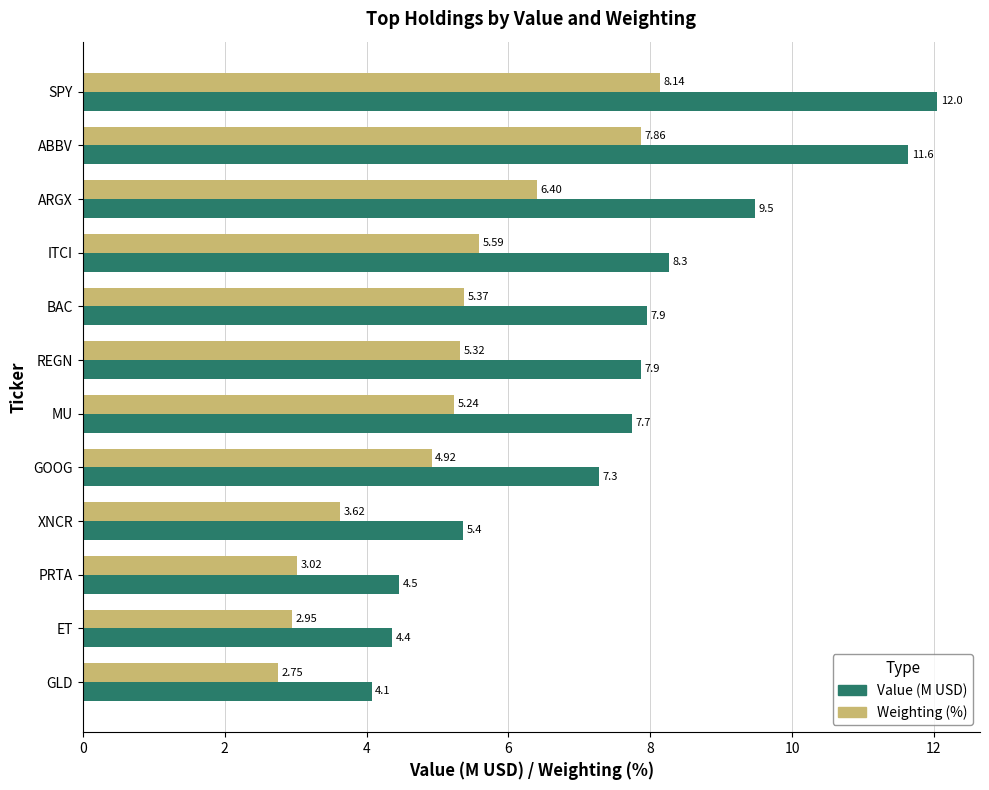

What is the difference between the maximum and second lowest values in the Value (M USD) series?

7.7